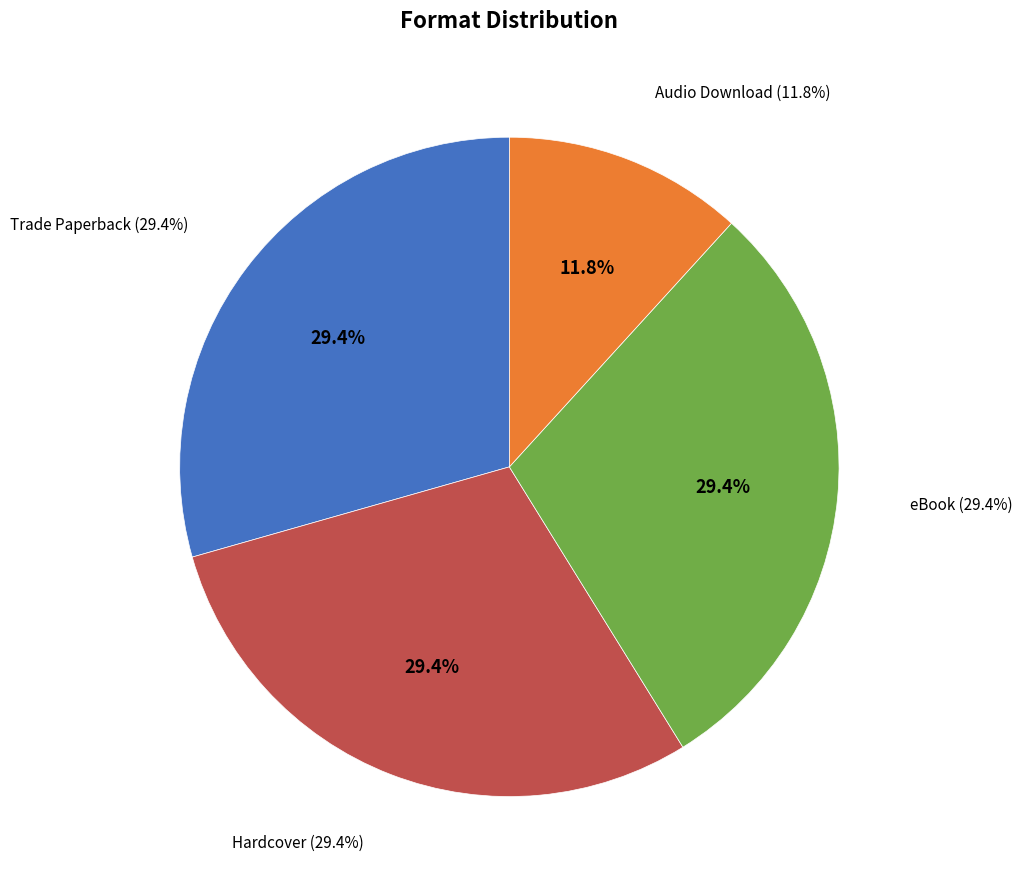

Between Trade Paperback and Hardcover, which is larger?

Trade Paperback